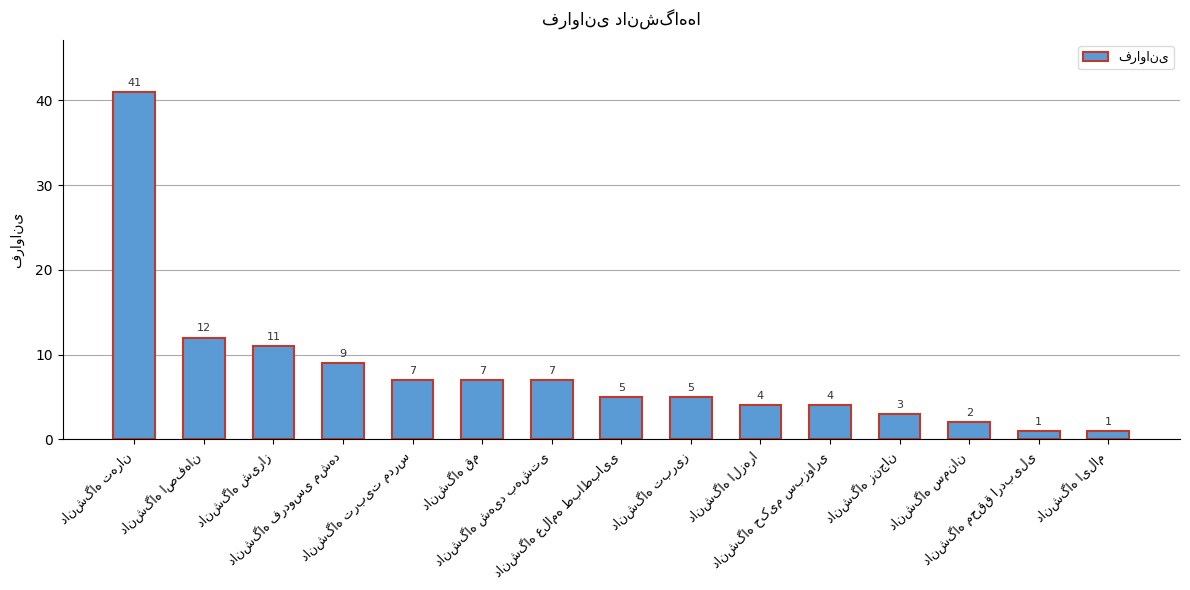

What is the difference between the maximum and minimum values?

40